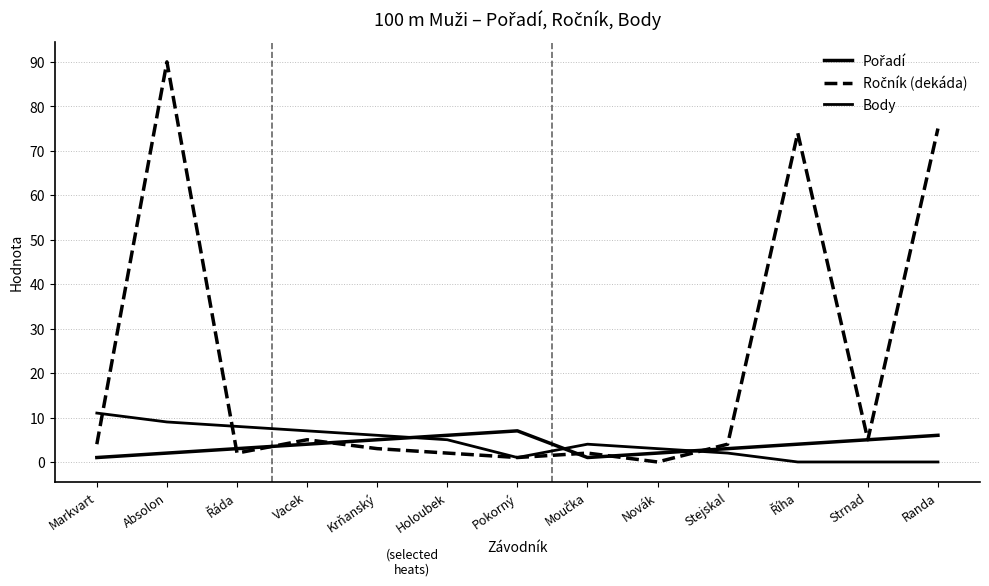

How many interior local valleys does the Ročník (dekáda) series have?

4